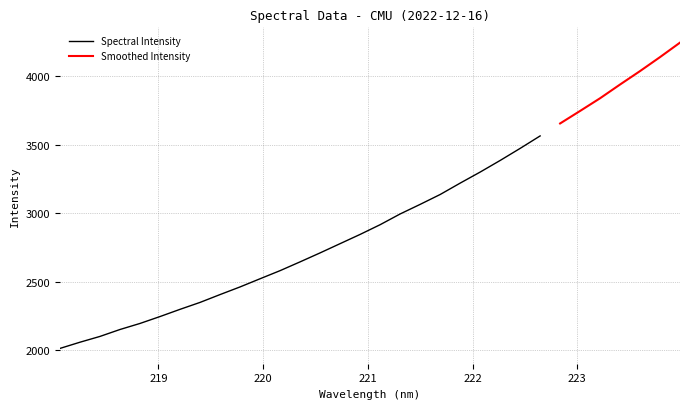

The chart shows a value of 4994.3 at 222.4538. True or false?

False